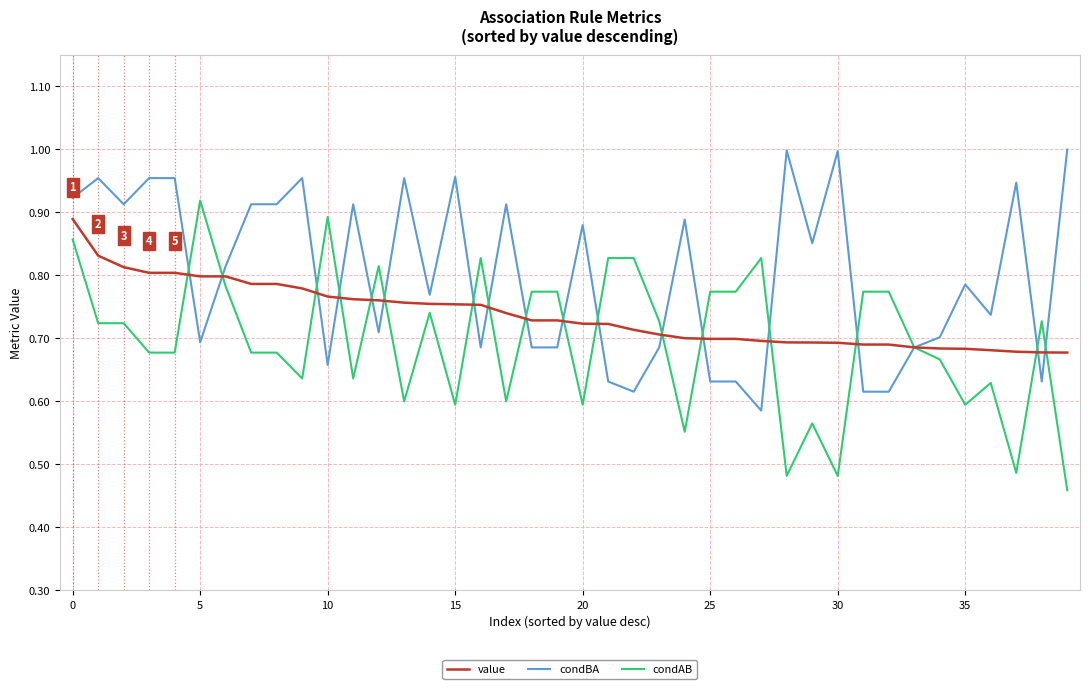

Which series has the largest total across all categories?

condBA